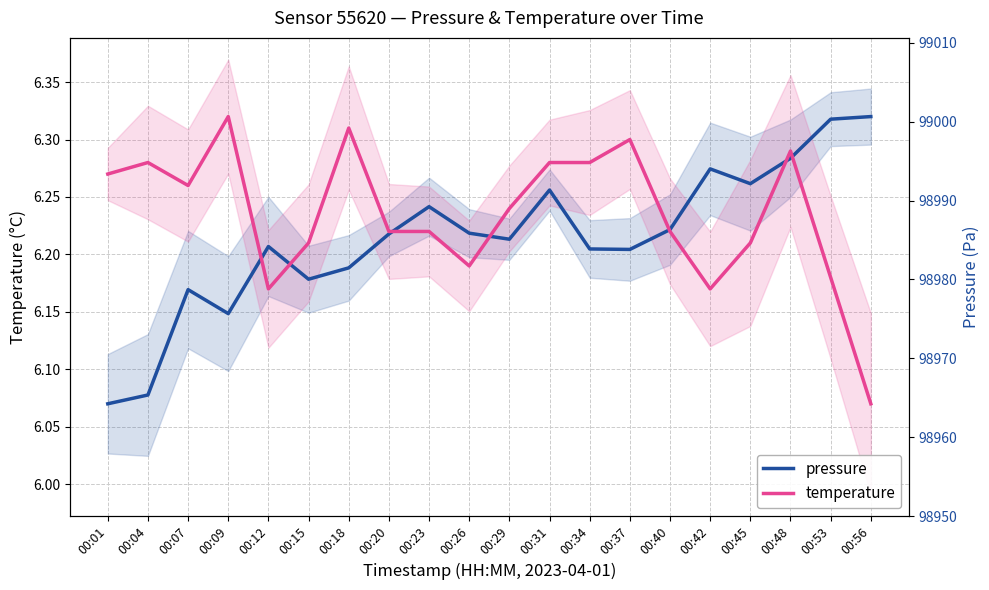

What is the difference between the temperature values at 00:09 and 00:12?

0.2